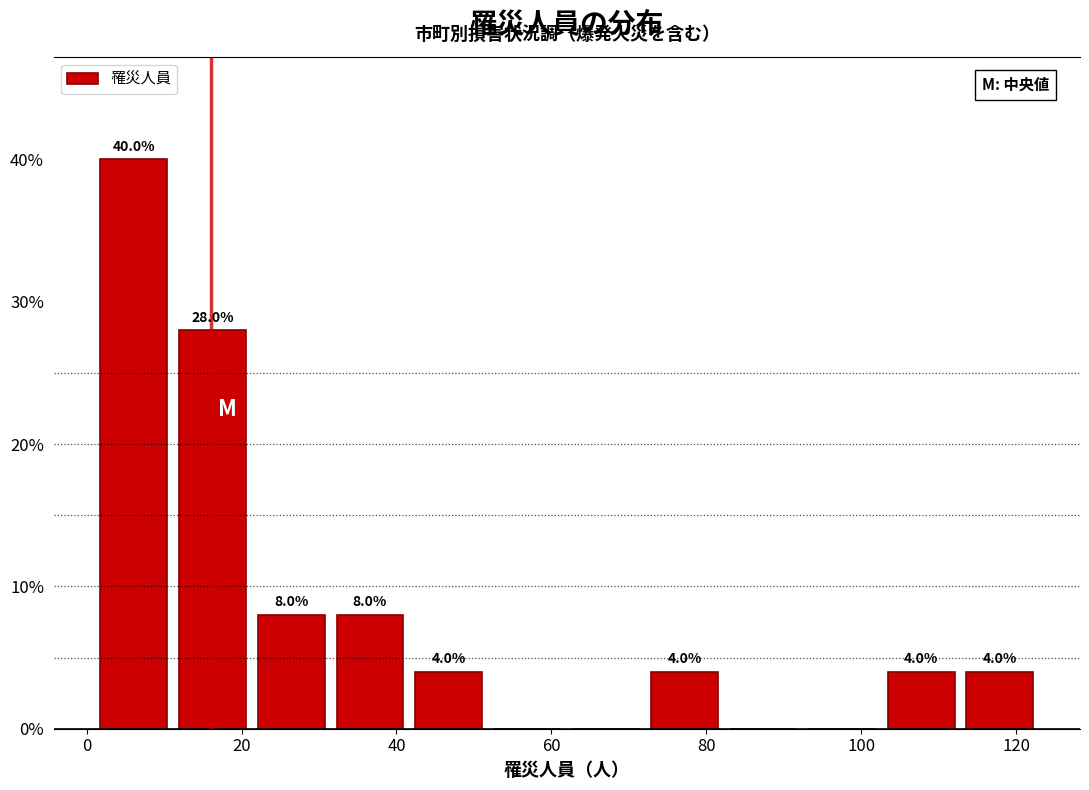

Which range on the x-axis has the tallest bar?

2 to 12